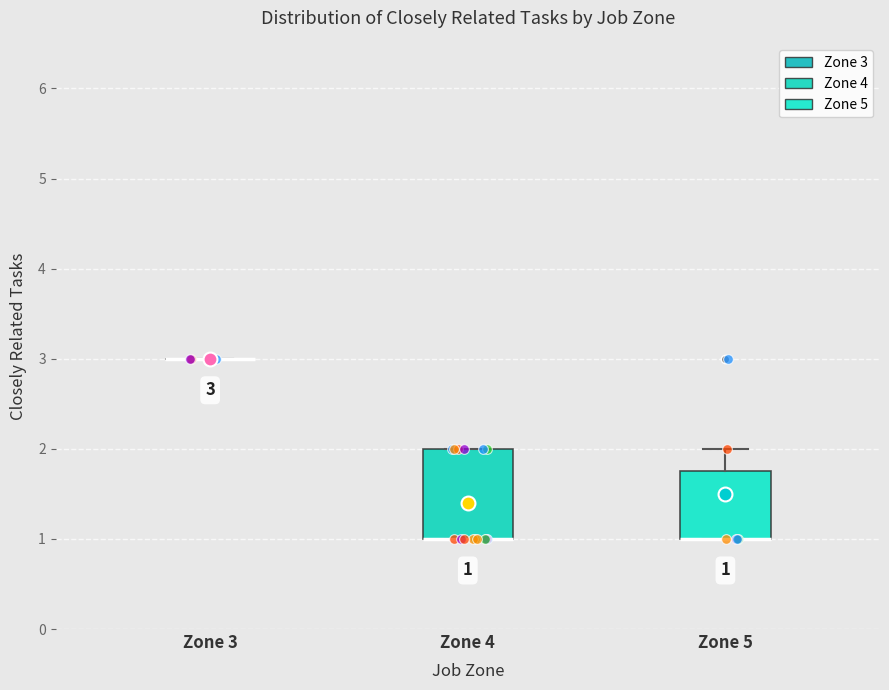

Which box is the tallest, from its lower edge to its upper edge?

Zone 4